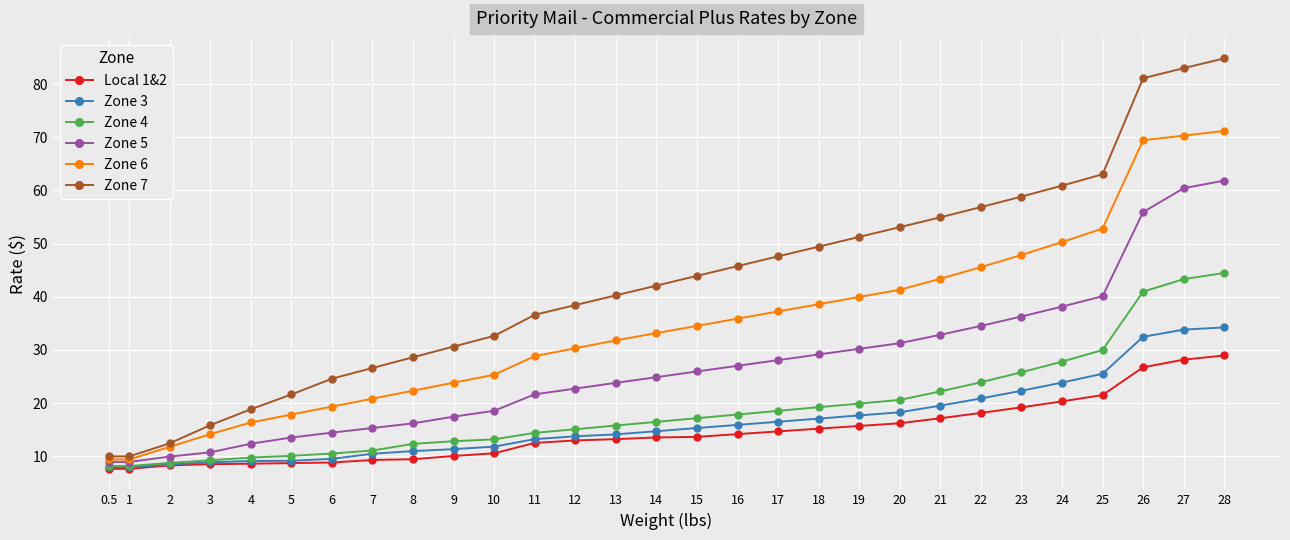

Where is Zone 5 nearest to the value 35?

22